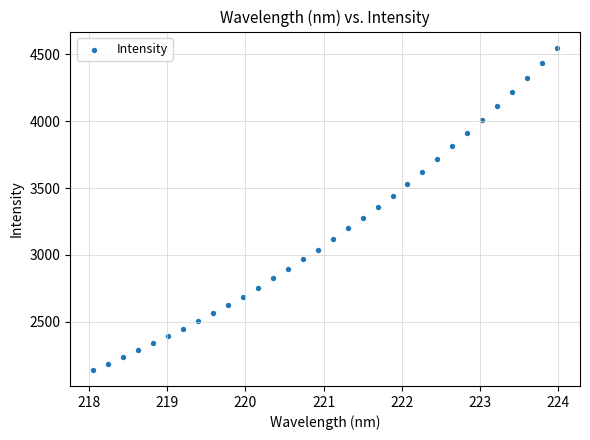

What is the range of X values (max minus min)?

5.9